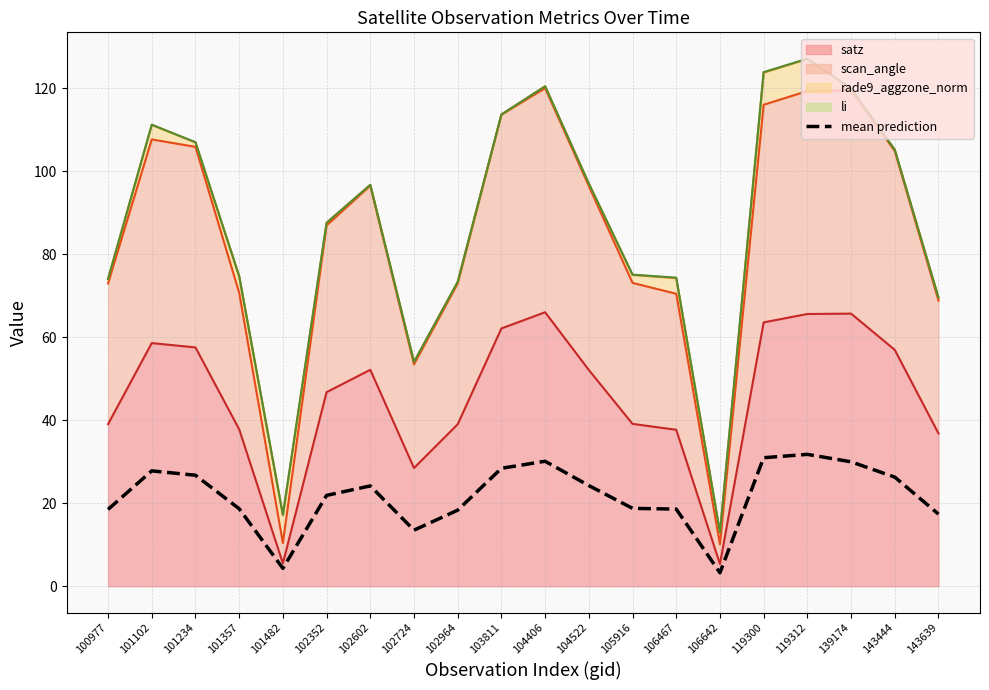

What is the sum of the values at 101357 and 101482?

23.0